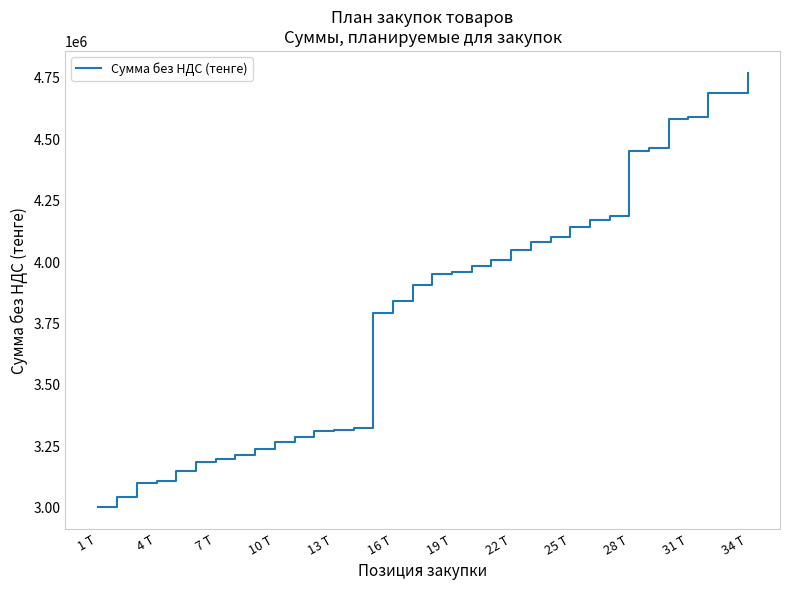

What is the smallest value displayed?

3000000